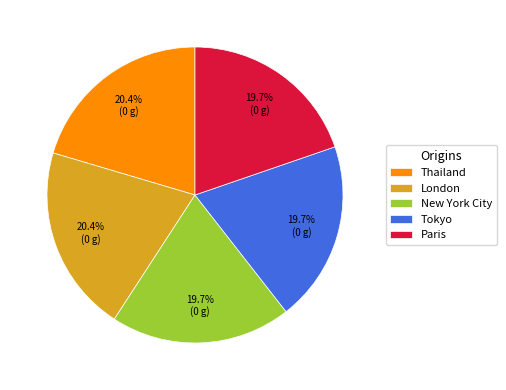

What portion of the pie excludes Paris?

80.3%